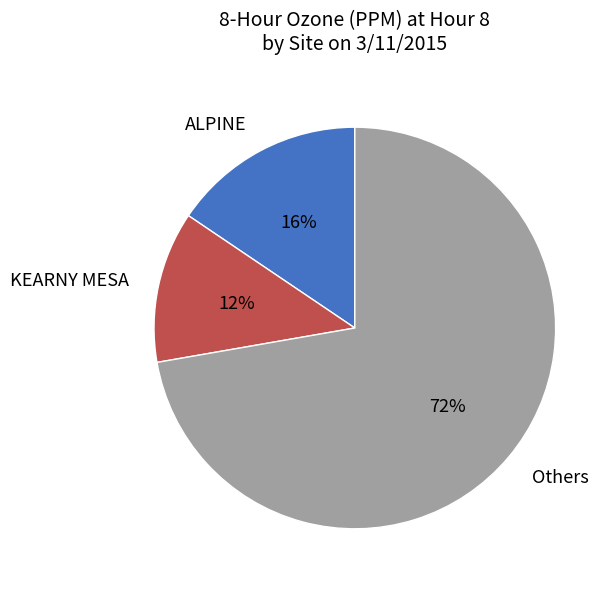

The ALPINE slice represents 16% of the pie. True or false?

True